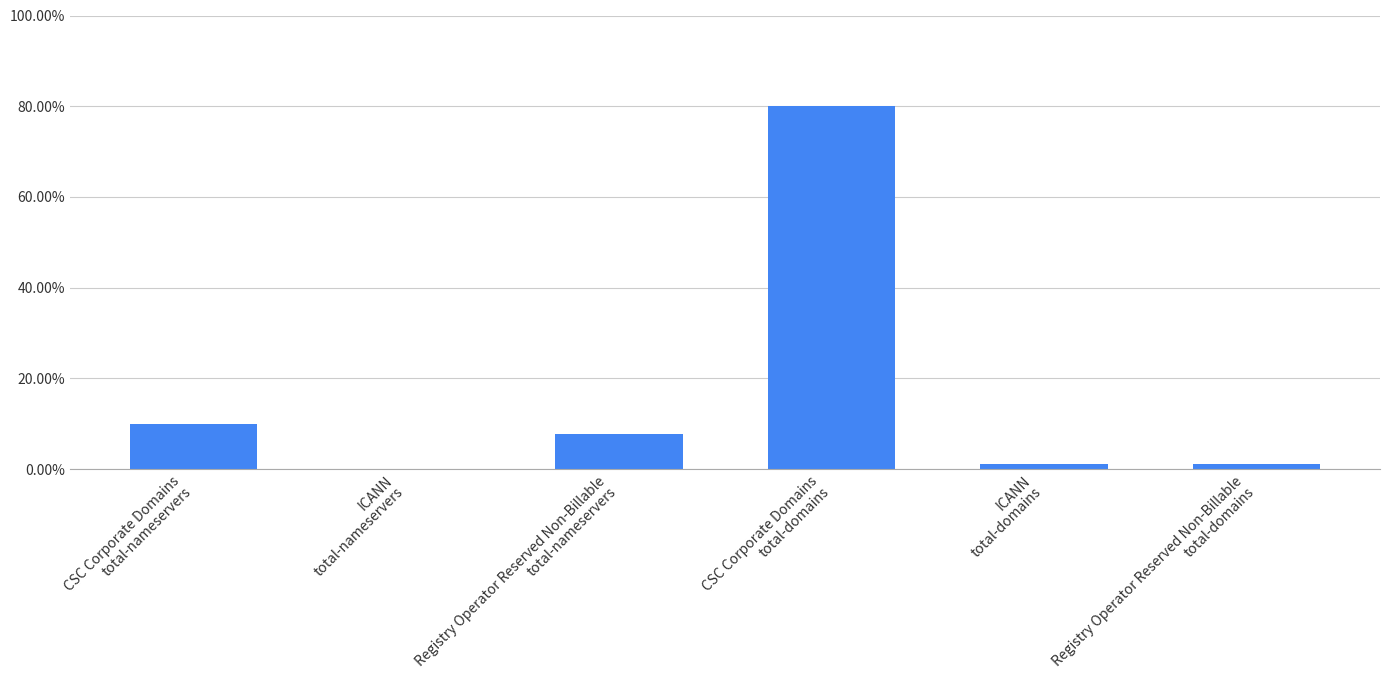

What is the maximum value shown in the chart?

0.8